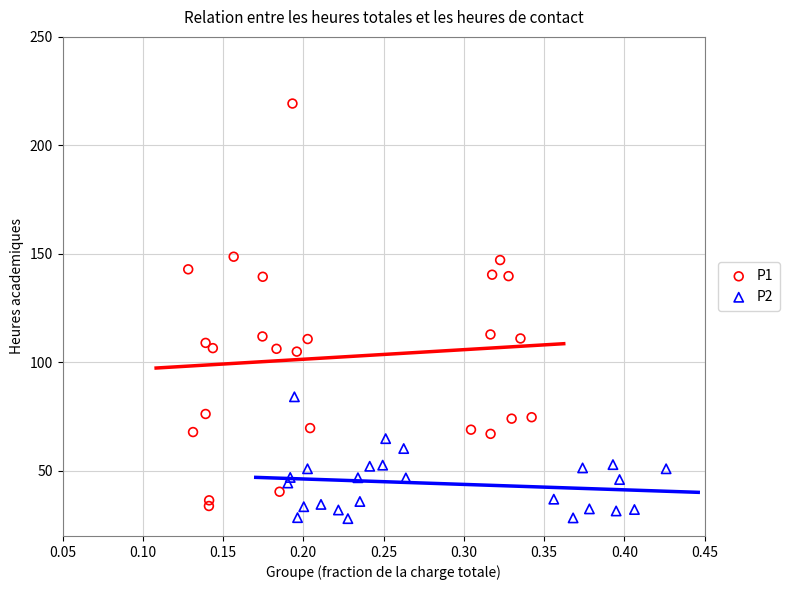

Which series has the widest spread of Y values?

P1